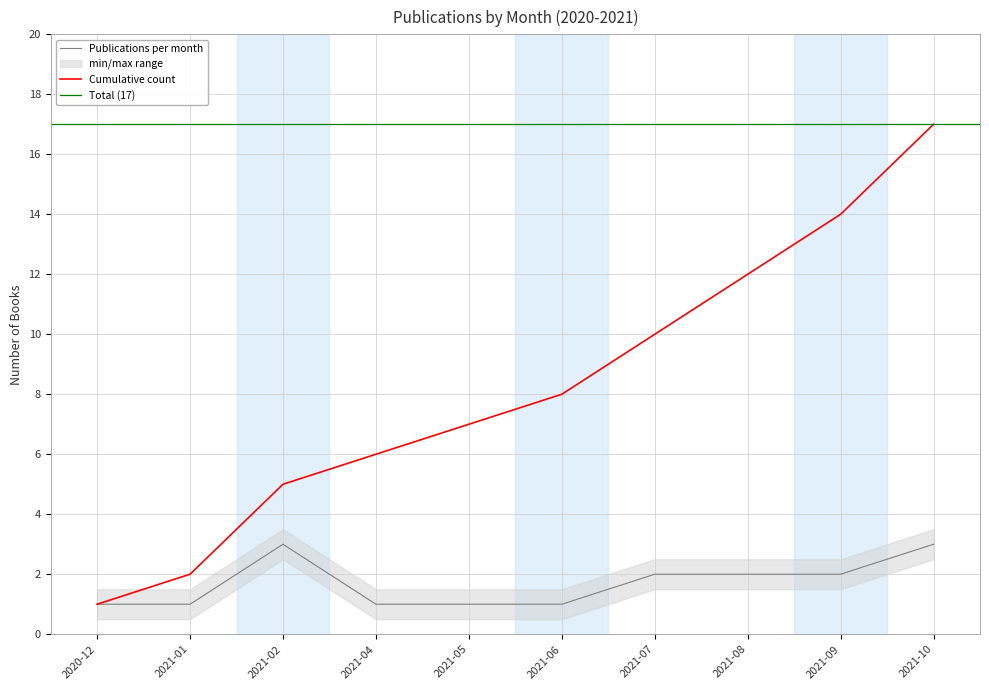

The value at 2021-04 is 6. True or false?

True